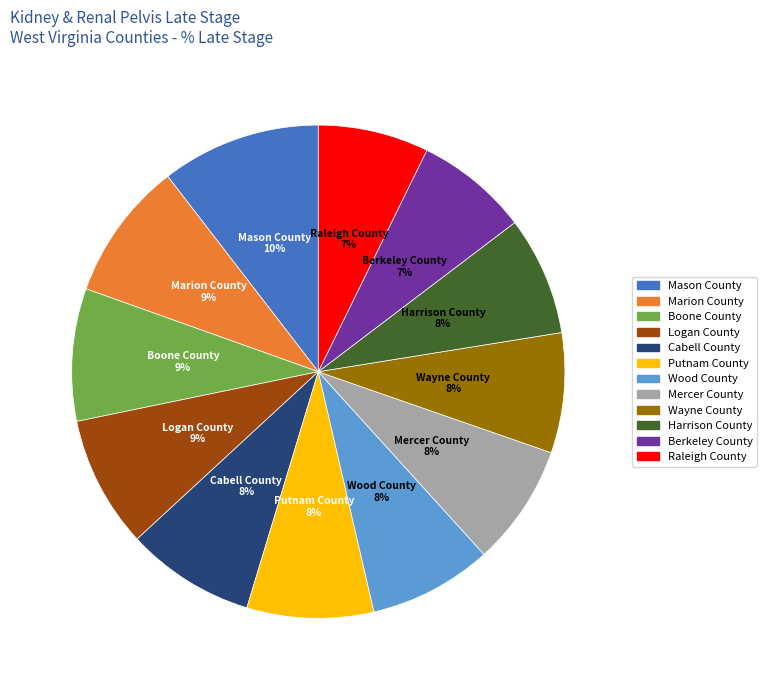

Which slice is the largest?

Mason County